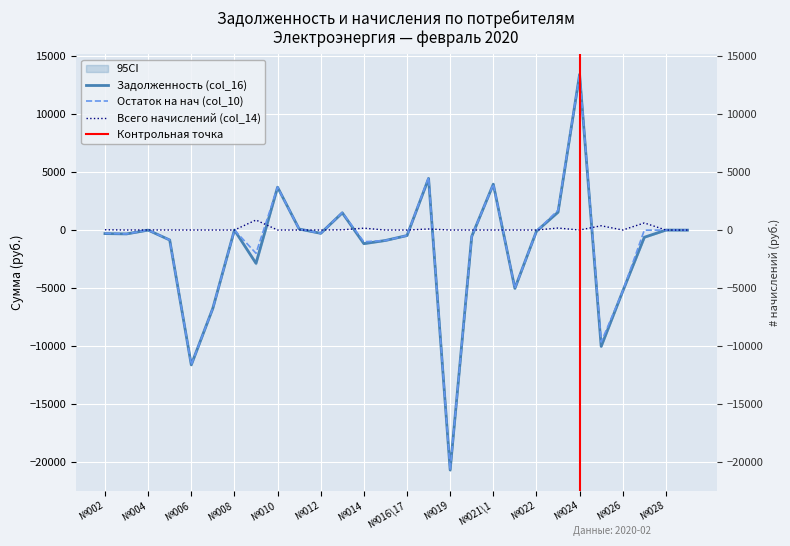

What is the difference between the highest and lowest values at №018?

4454.7